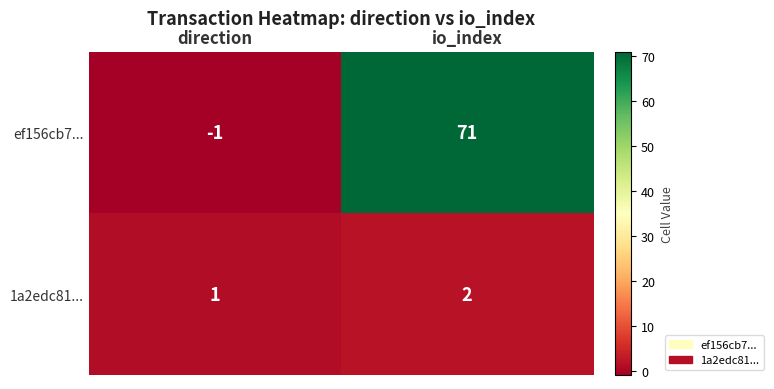

What is the sum of all 1a2edc81... values?

3